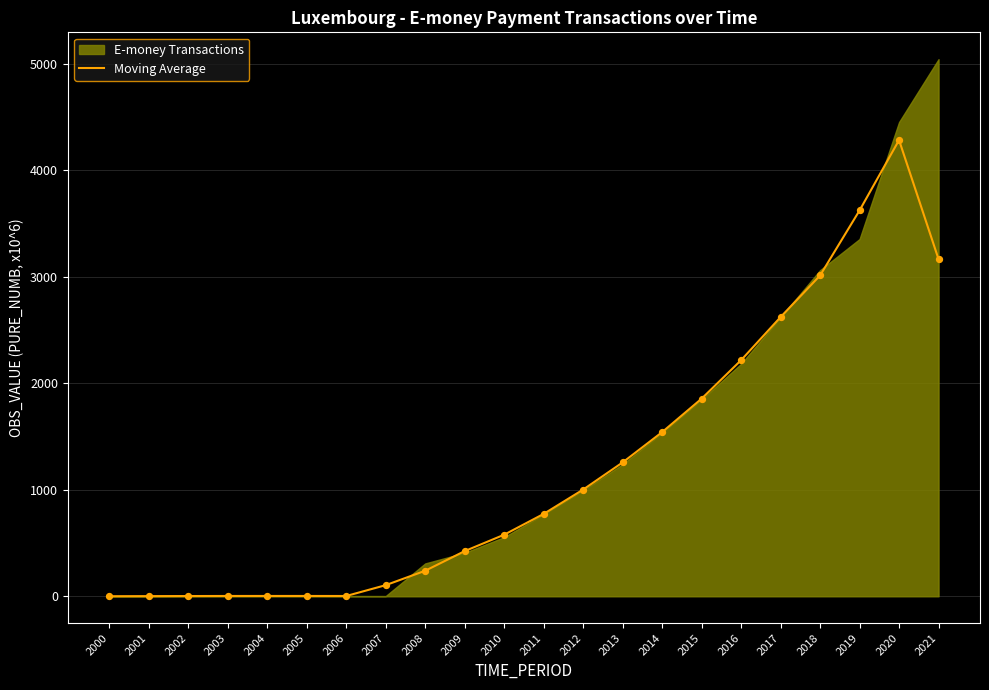

What is the change in value from 2003 to 2016?

+2215.0